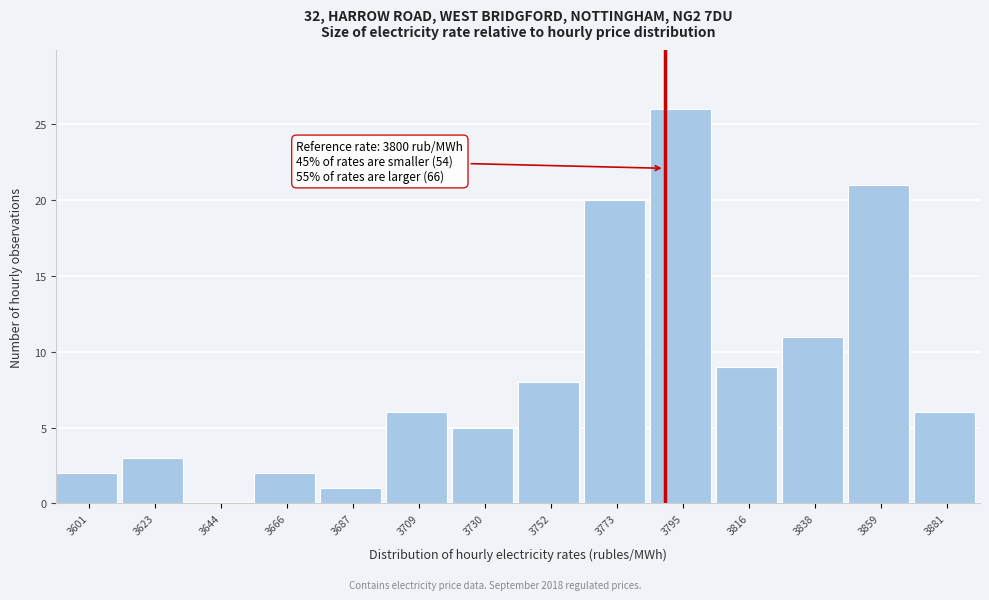

Reading right to left, transcribe all the data shown in this chart.

3881=6	3859=21	3838=11	3816=9	3795=26	3773=20	3752=8	3730=5	3709=6	3687=1	3666=2	3644=0	3623=3	3601=2